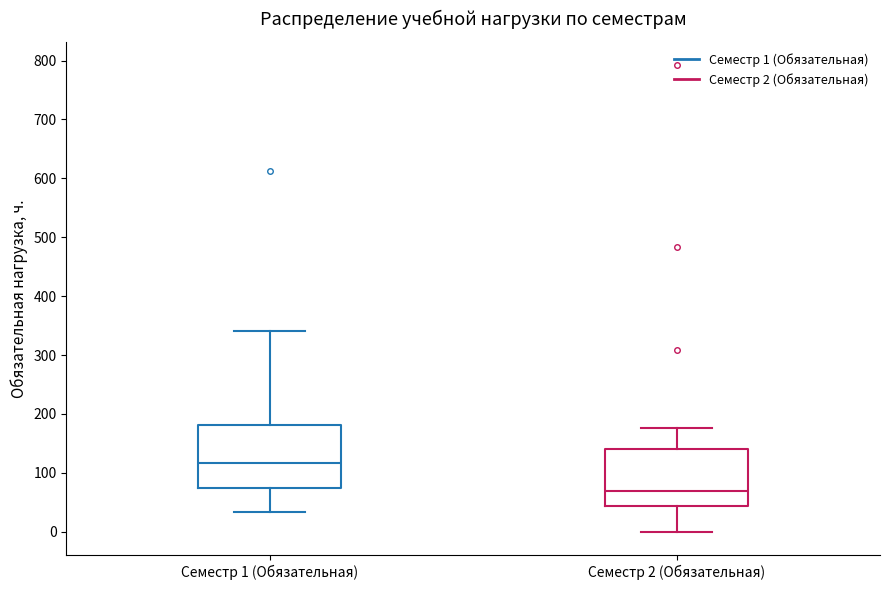

Reading left to right, transcribe this box plot: for each box, give where its median line is, the range the box spans, and where its two whiskers end, as read against the y-axis. The values are not printed on the chart, so give them approximately, as read against the axis.

Семестр 1 (Обязательная): median 120, box 70 to 180, whiskers 30 to 340
Семестр 2 (Обязательная): median 70, box 40 to 140, whiskers 0 to 180